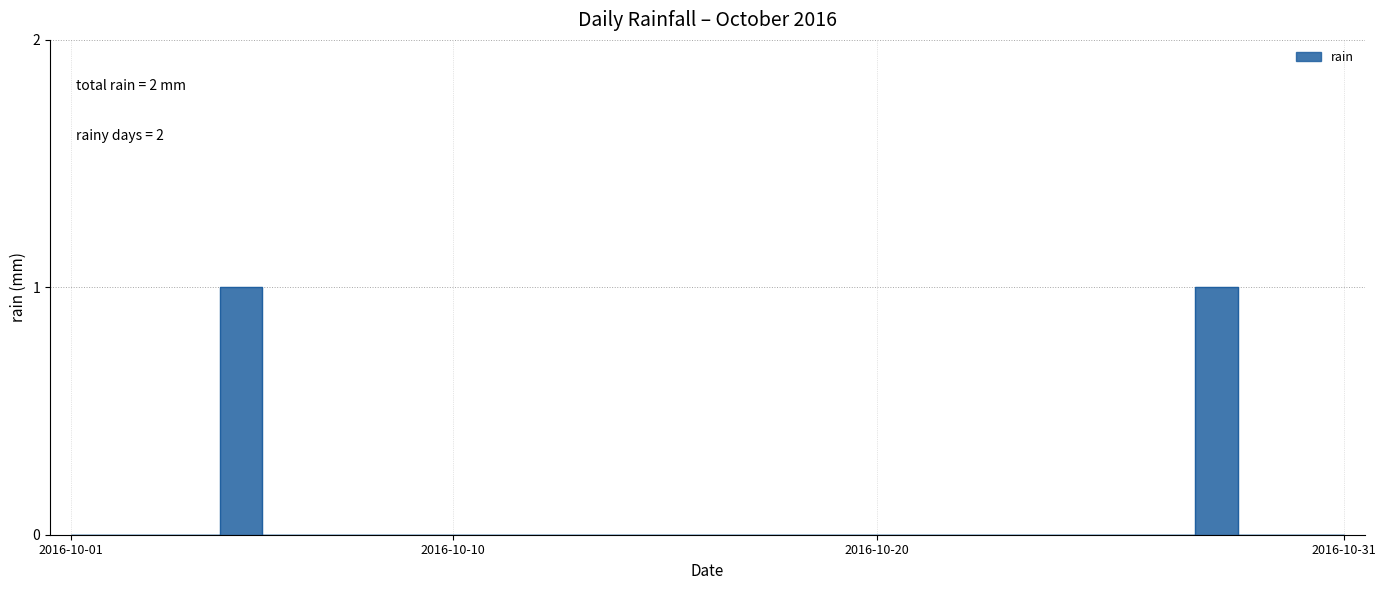

How many interior local peaks (higher than both neighbors) does the data have?

2